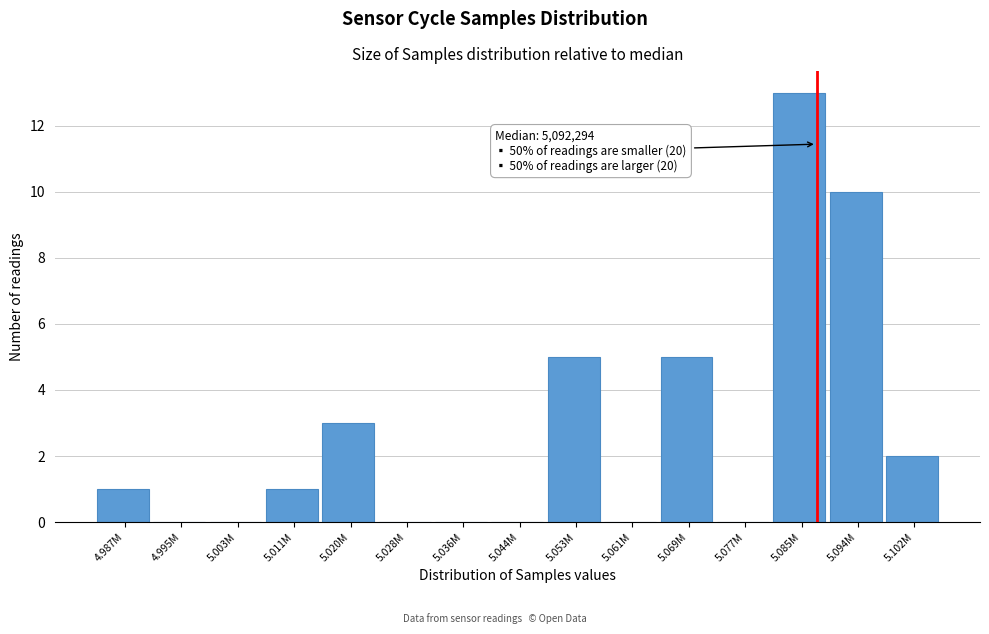

Reading left to right, what are all the values shown in this chart?

4.987M=1	4.995M=0	5.003M=0	5.011M=1	5.020M=3	5.028M=0	5.036M=0	5.044M=0	5.053M=5	5.061M=0	5.069M=5	5.077M=0	5.085M=13	5.094M=10	5.102M=2